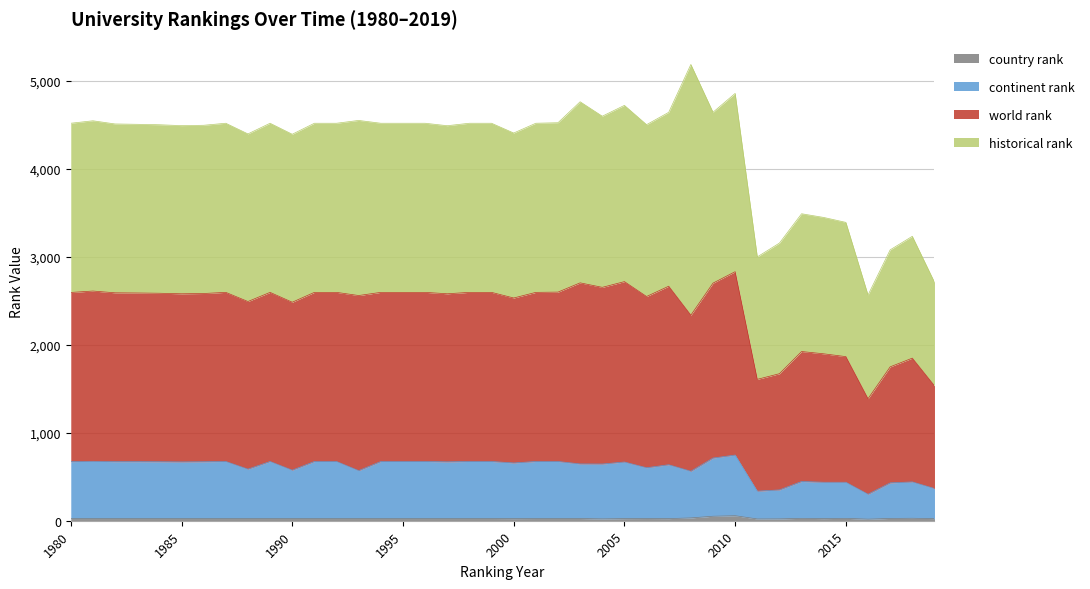

Does the chart display data point markers on the line(s)?

No